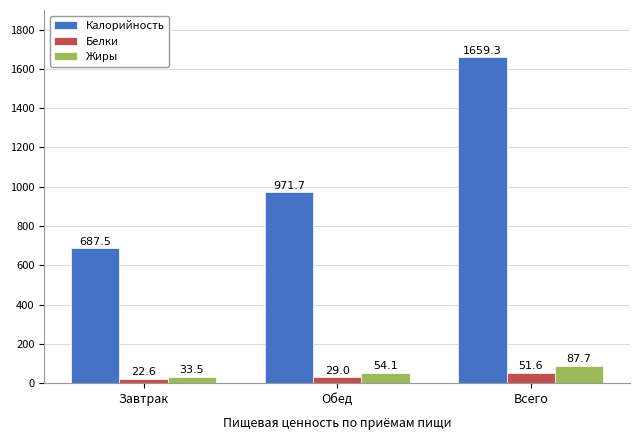

At Всего, list the series in order from largest to smallest.

Калорийность, Жиры, Белки